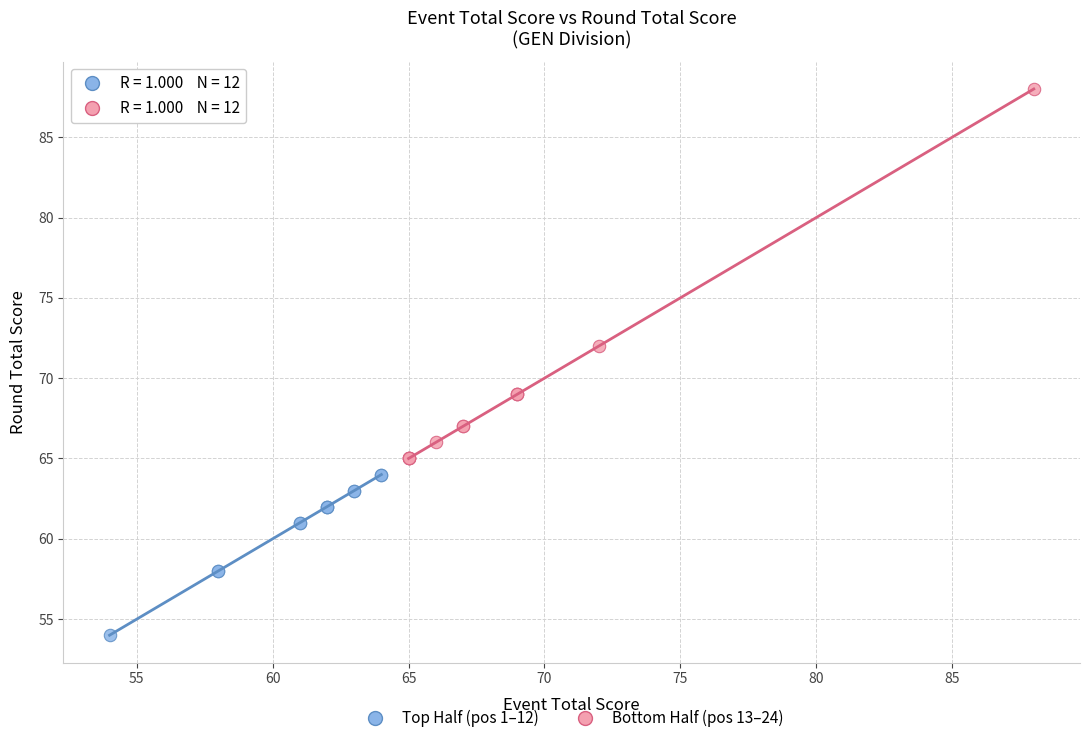

Which series reaches the minimum Y coordinate?

Top Half (pos 1–12)